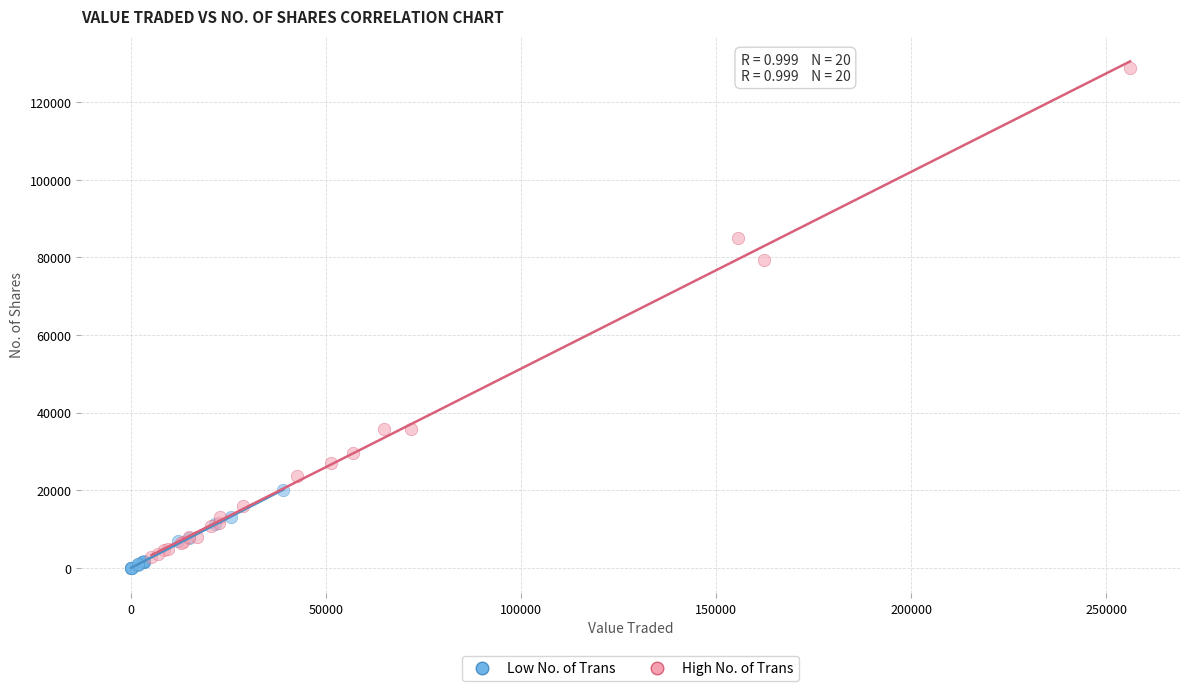

Which series reaches the maximum Y coordinate?

High No. of Trans